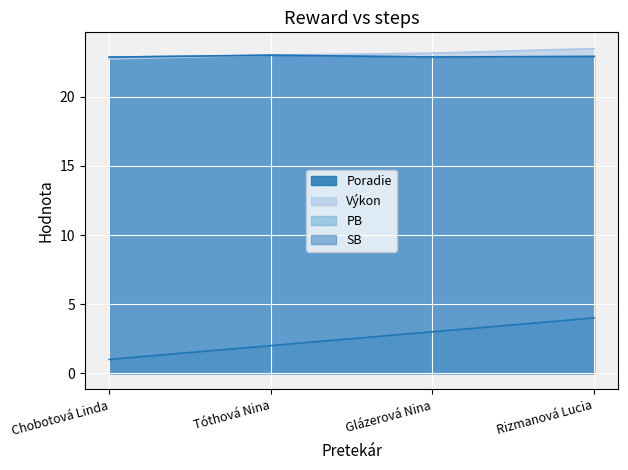

True or false: Výkon and Poradie cross at least once.

False